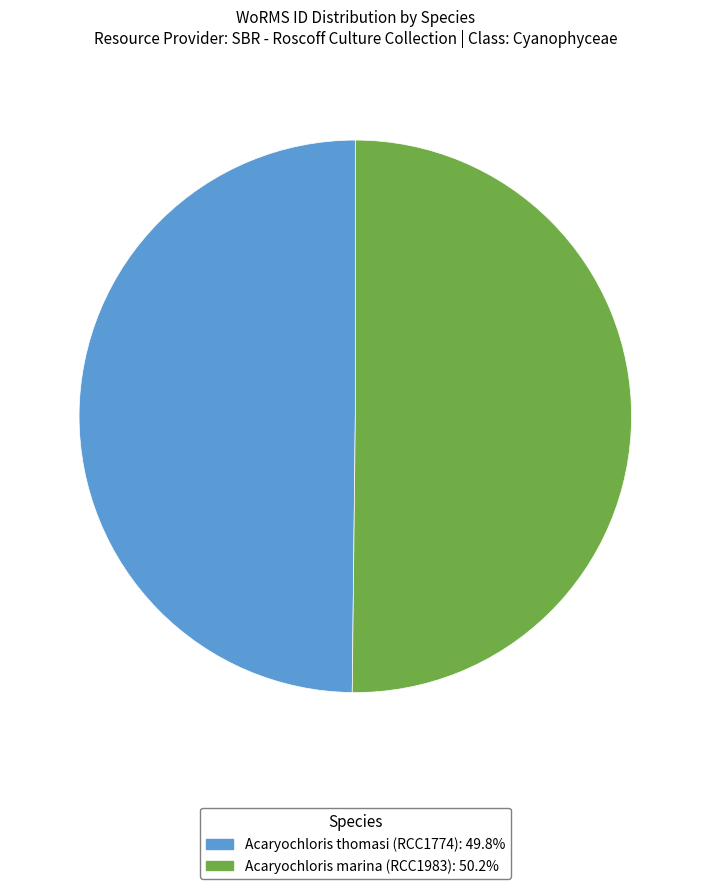

Combined, do Acaryochloris marina (RCC1983) and Acaryochloris thomasi (RCC1774) account for over 50%?

Yes